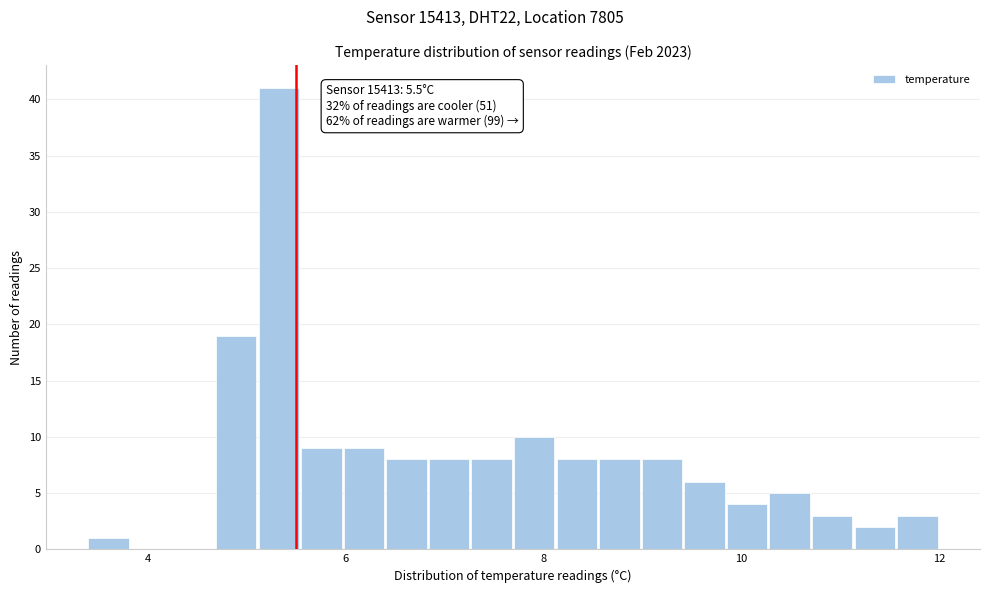

Read against the x-axis, roughly where is the centre of the tallest bar?

5.4